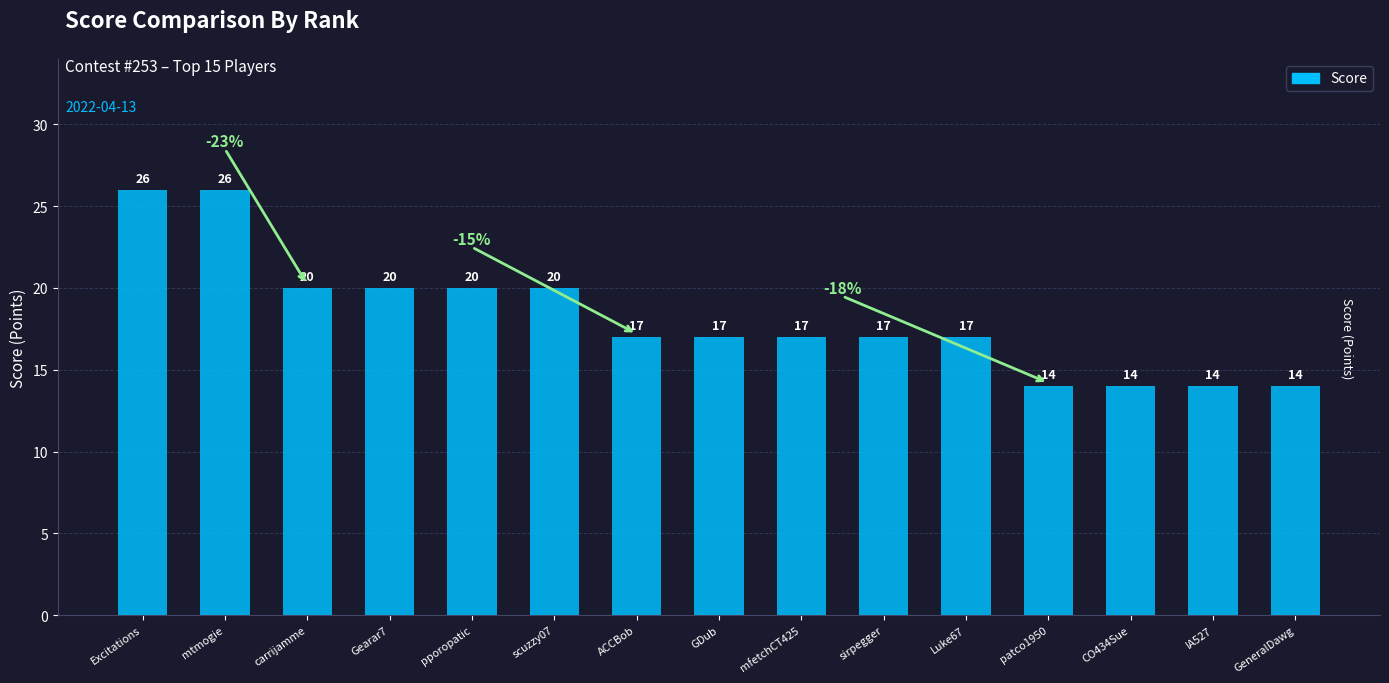

What is the sum of the values at Gearar7 and sirpegger?

37